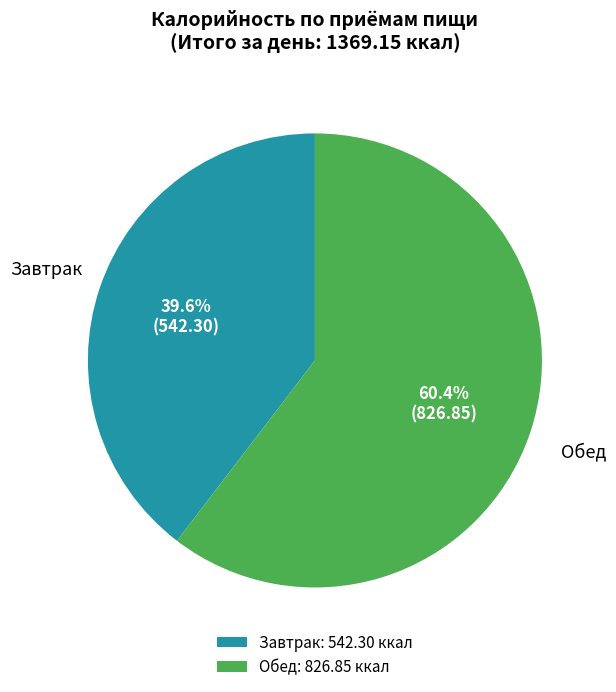

Approximately how many times larger is the value at Обед: 826.85 ккал compared to Завтрак: 542.30 ккал?

1.5